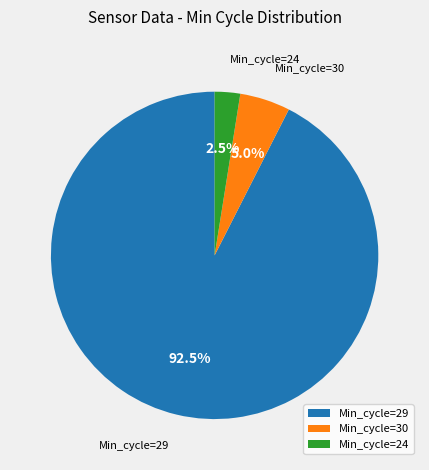

Which category has the biggest portion of the pie?

Min_cycle=29